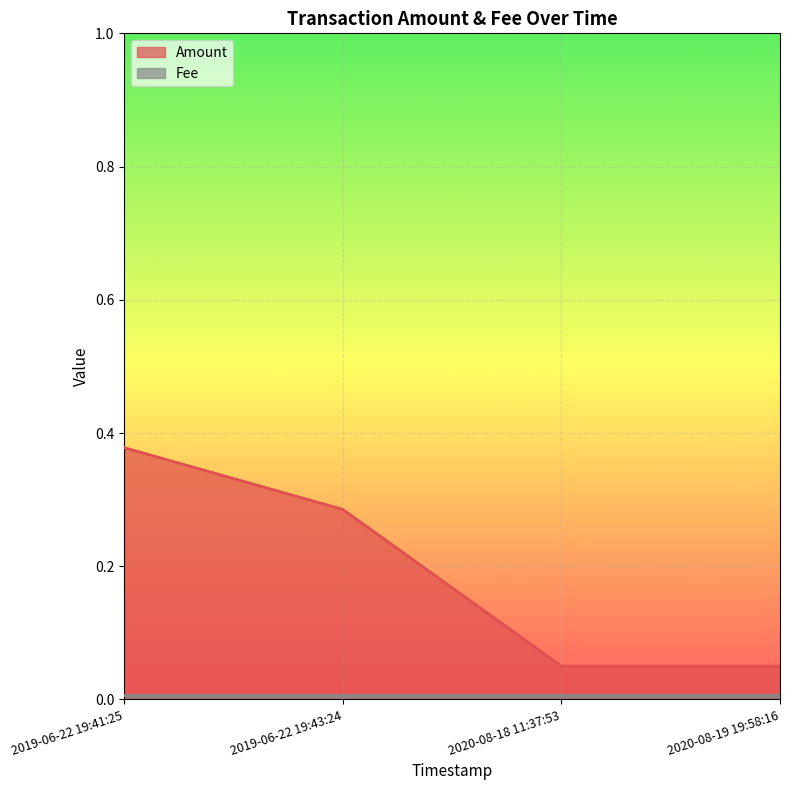

Reading left to right, extract all data points from this chart.

2019-06-22 19:41:25=0.4	2019-06-22 19:43:24=0.3	2020-08-18 11:37:53=0.1	2020-08-19 19:58:16=0.1